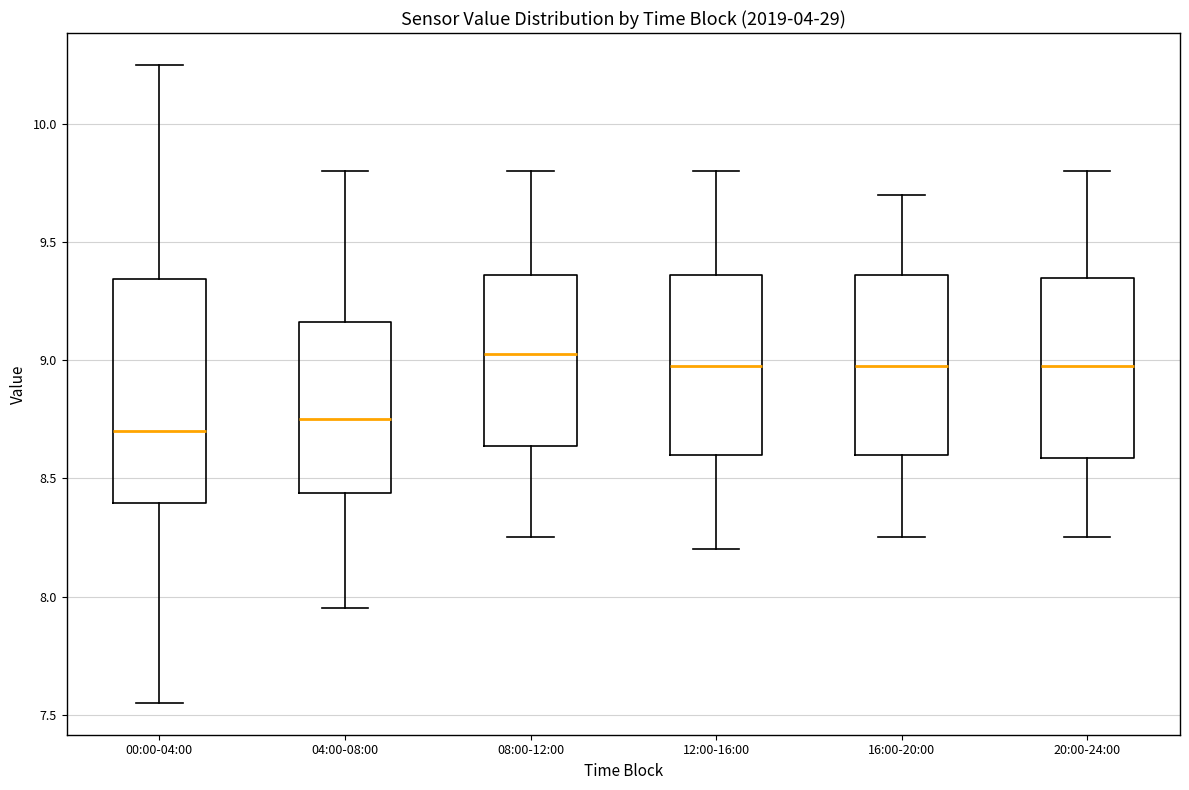

Which box is the tallest, from its lower edge to its upper edge?

00:00-04:00